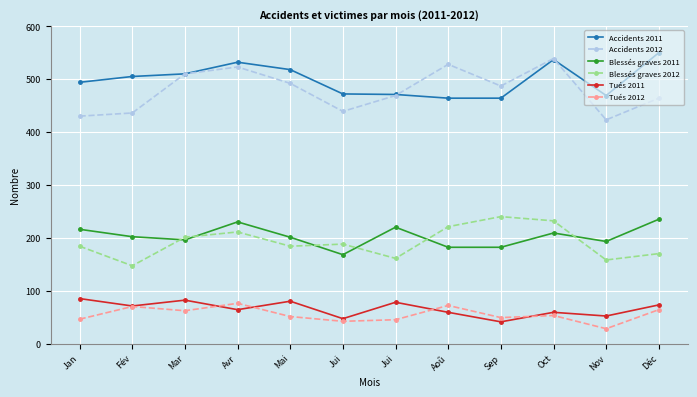

The value of Blessés graves 2011 at Avr is 230. True or false?

True